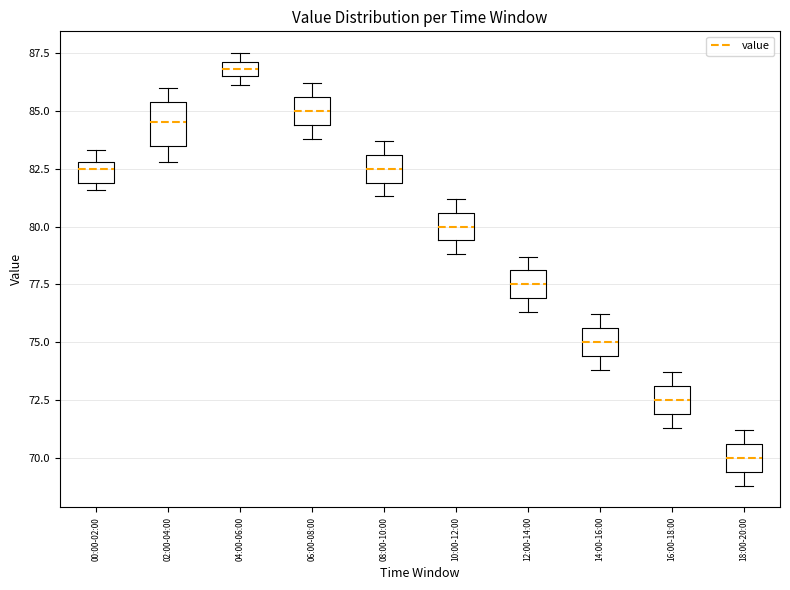

Where does the upper whisker of the box for 14:00-16:00 end on the y-axis? The values are not printed on the chart, so give them approximately, as read against the axis.

76.0